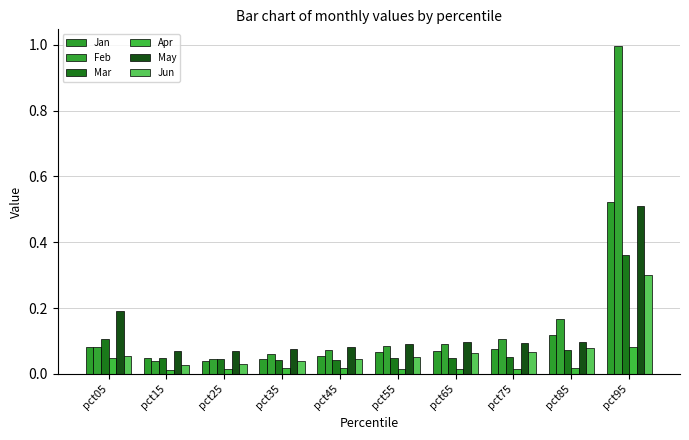

What is the spread (max minus min) of values at pct25?

0.1